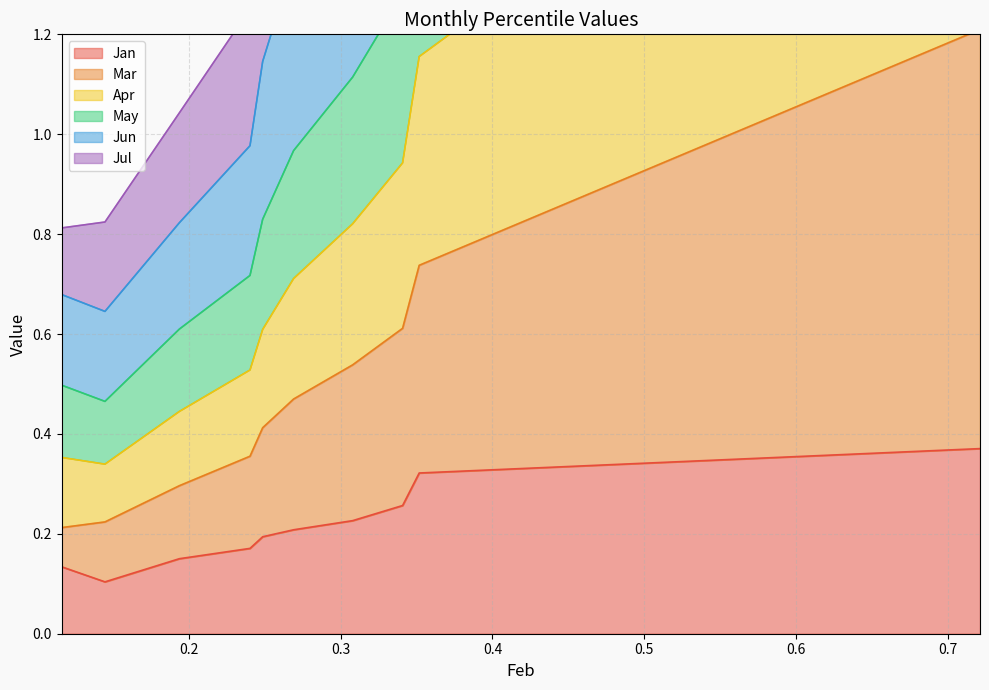

True or false: Mar has more than 0 interior local peaks.

False